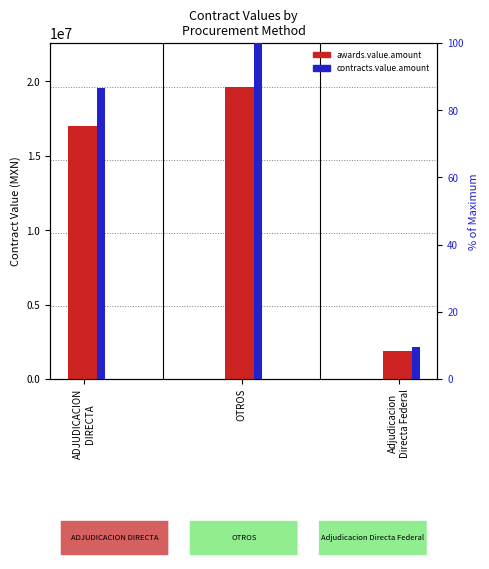

Does the chart contain stacked bars?

No